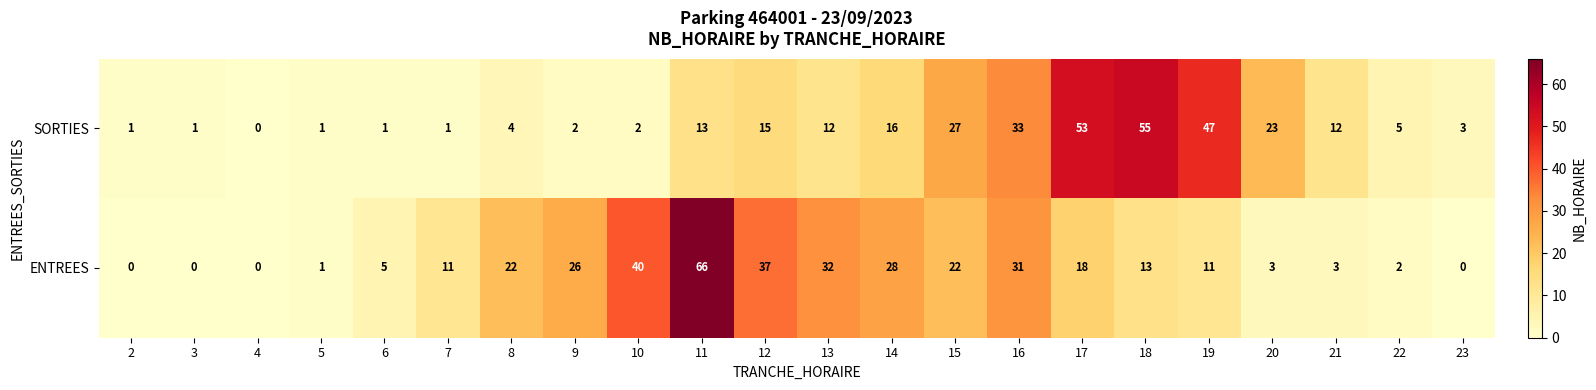

Rank the series by their maximum value, from highest to lowest.

ENTREES, SORTIES